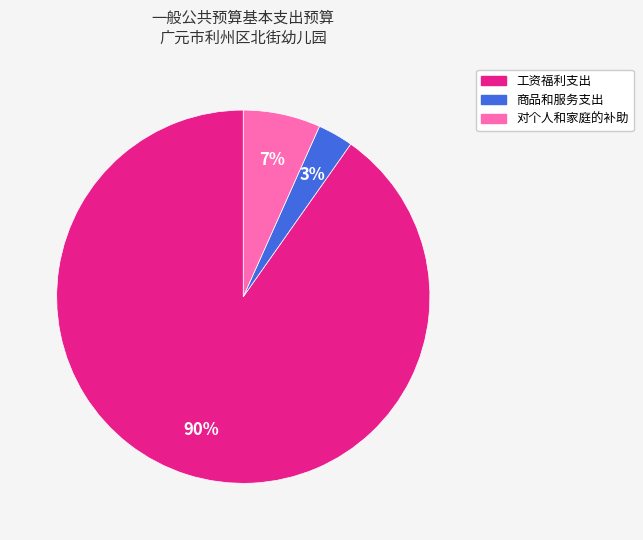

What percentage is the 商品和服务支出 slice, to the nearest percent?

3%